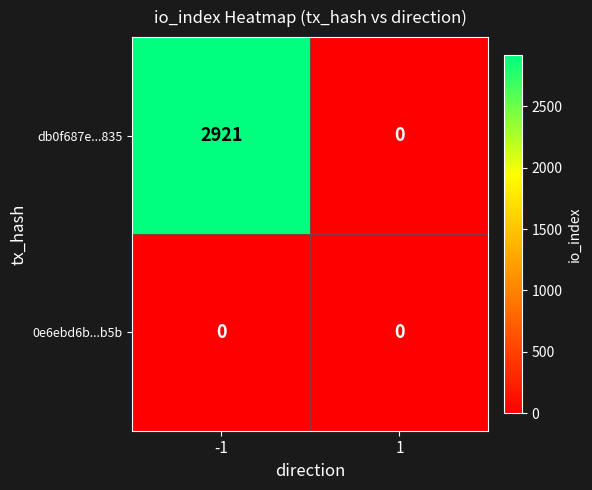

How many data points does each series have?

2